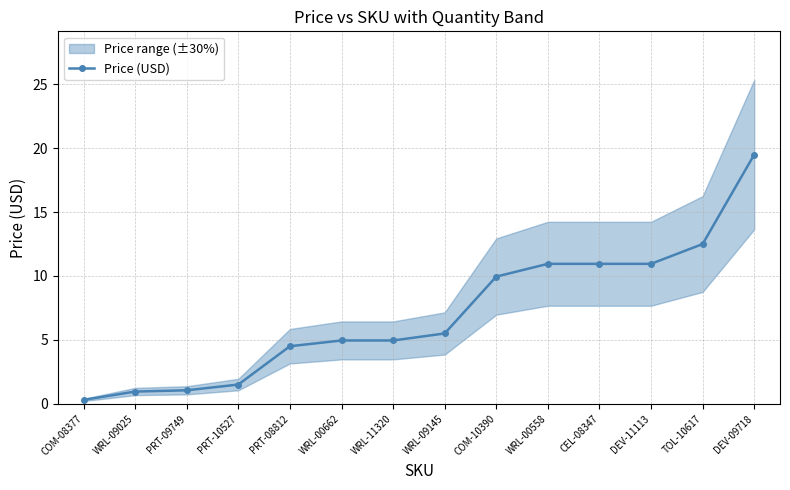

List the labels in order of value, largest first.

DEV-09718, TOL-10617, WRL-00558, CEL-08347, DEV-11113, COM-10390, WRL-09145, WRL-00662, WRL-11320, PRT-08812, PRT-10527, PRT-09749, WRL-09025, COM-08377